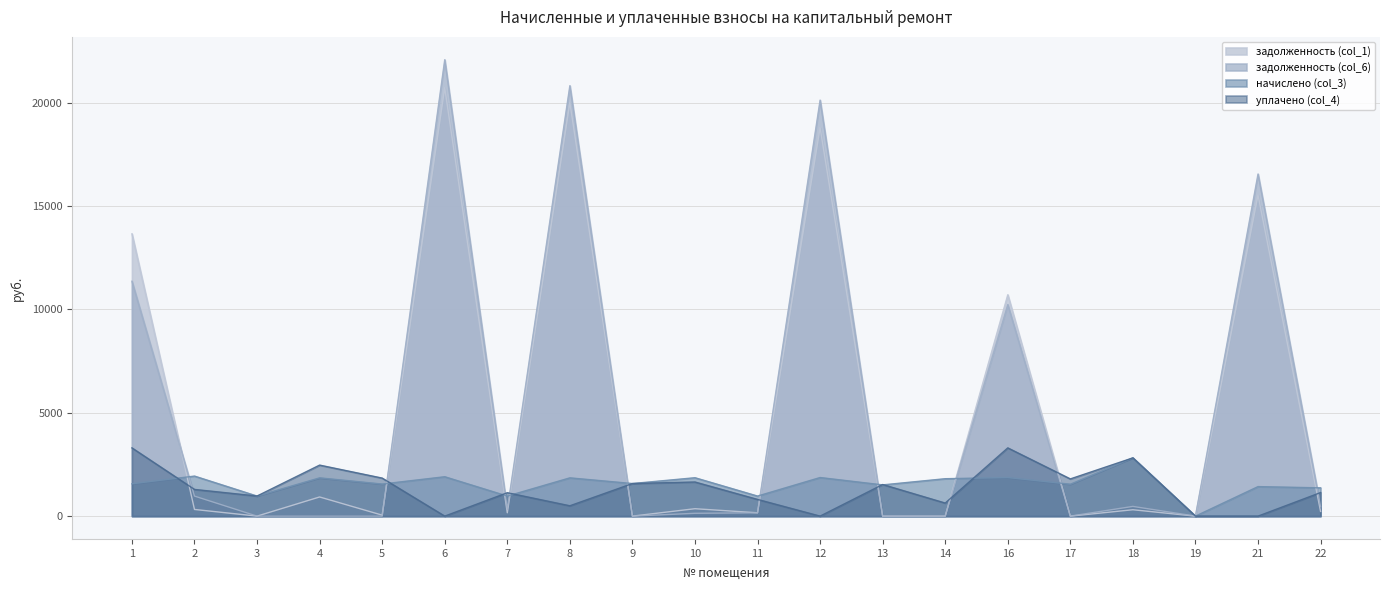

Is the value of задолженность (col_1) at 16 greater than the value of начислено (col_3) at 16?

Yes